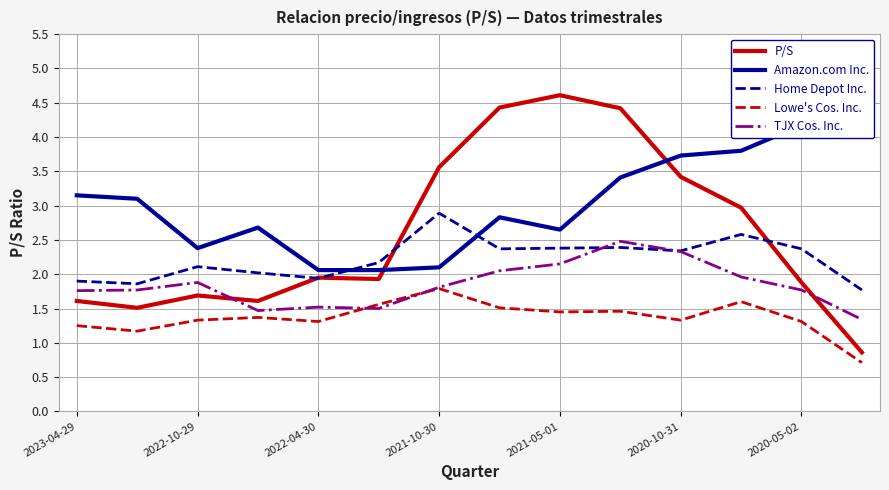

Is it true that Home Depot Inc. equals 0.8 at 2020-05-02?

False